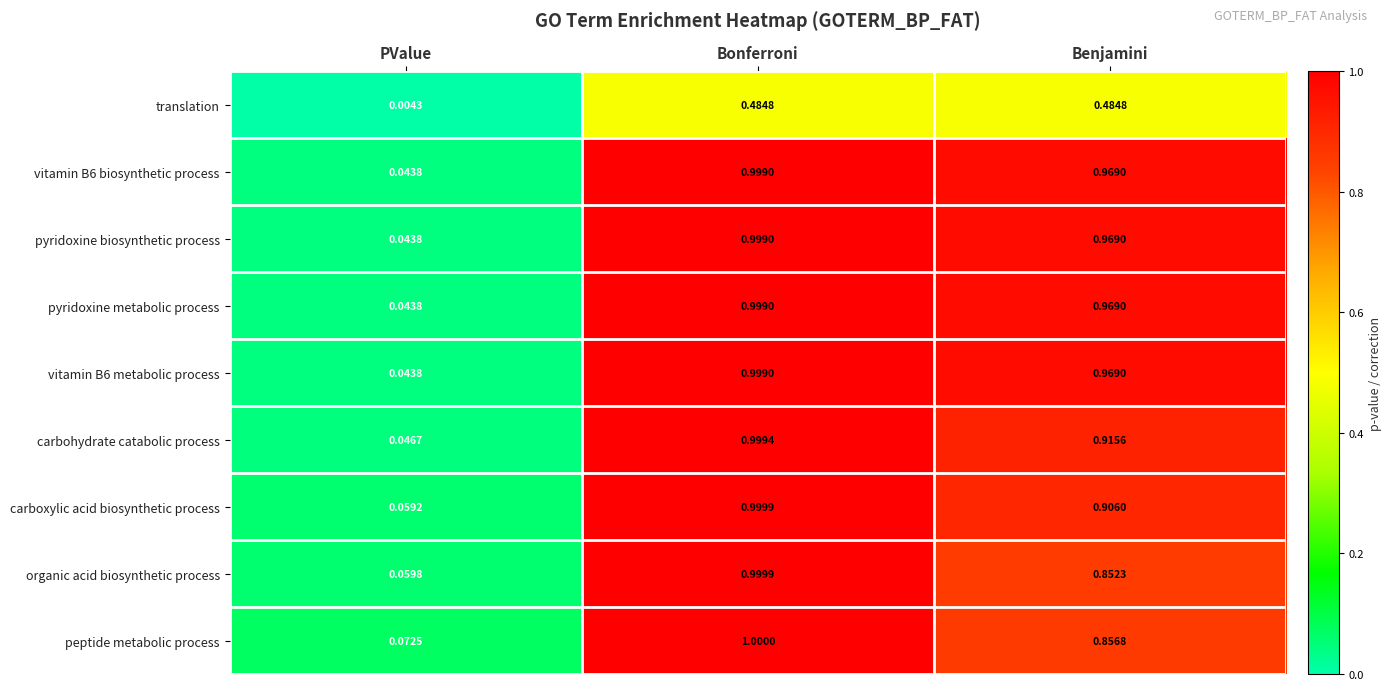

Is the value of translation at PValue greater than the value of pyridoxine biosynthetic process at Bonferroni?

No